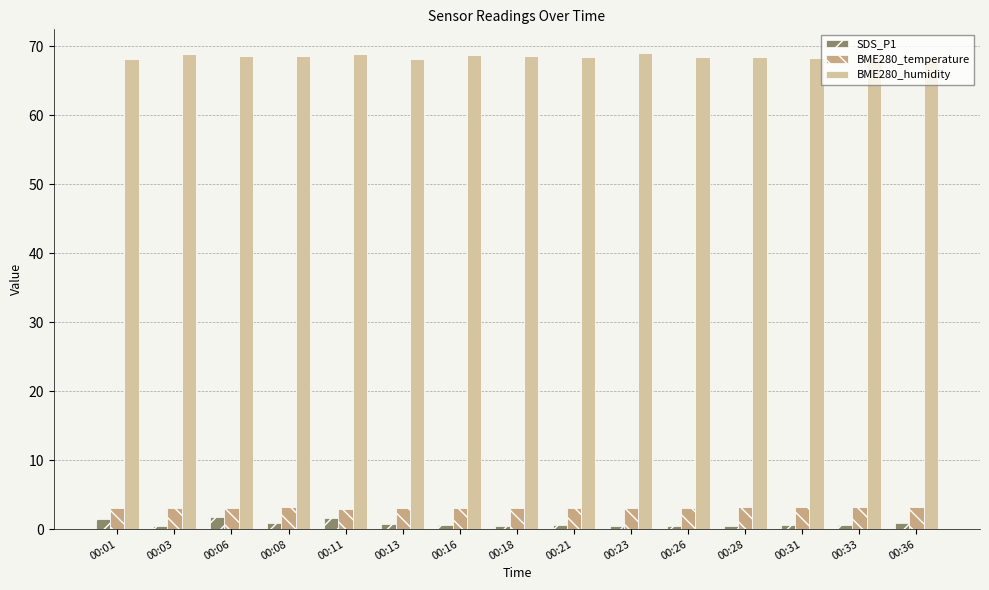

Is it true that BME280_humidity equals 18.8 at 00:23?

False